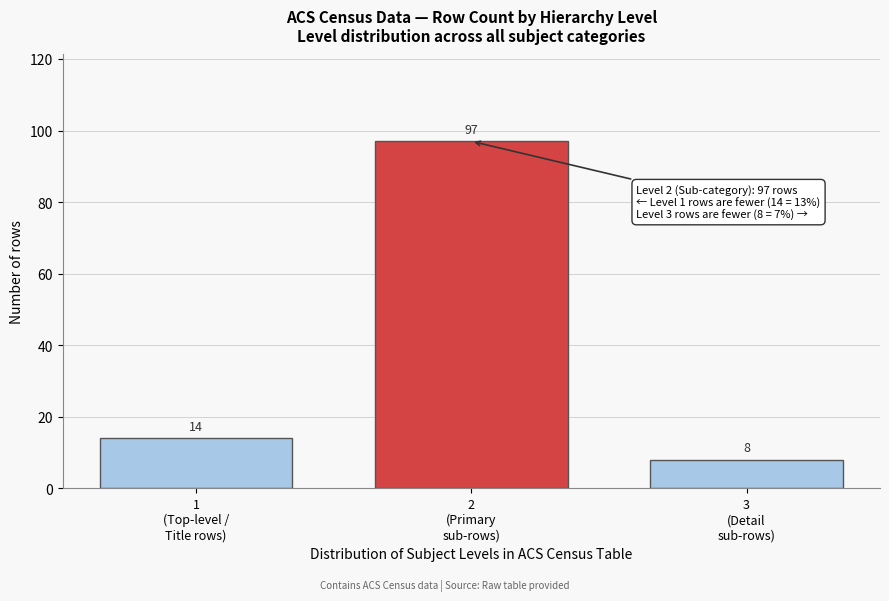

Reading left to right, list all the values displayed in this chart.

14	97	8